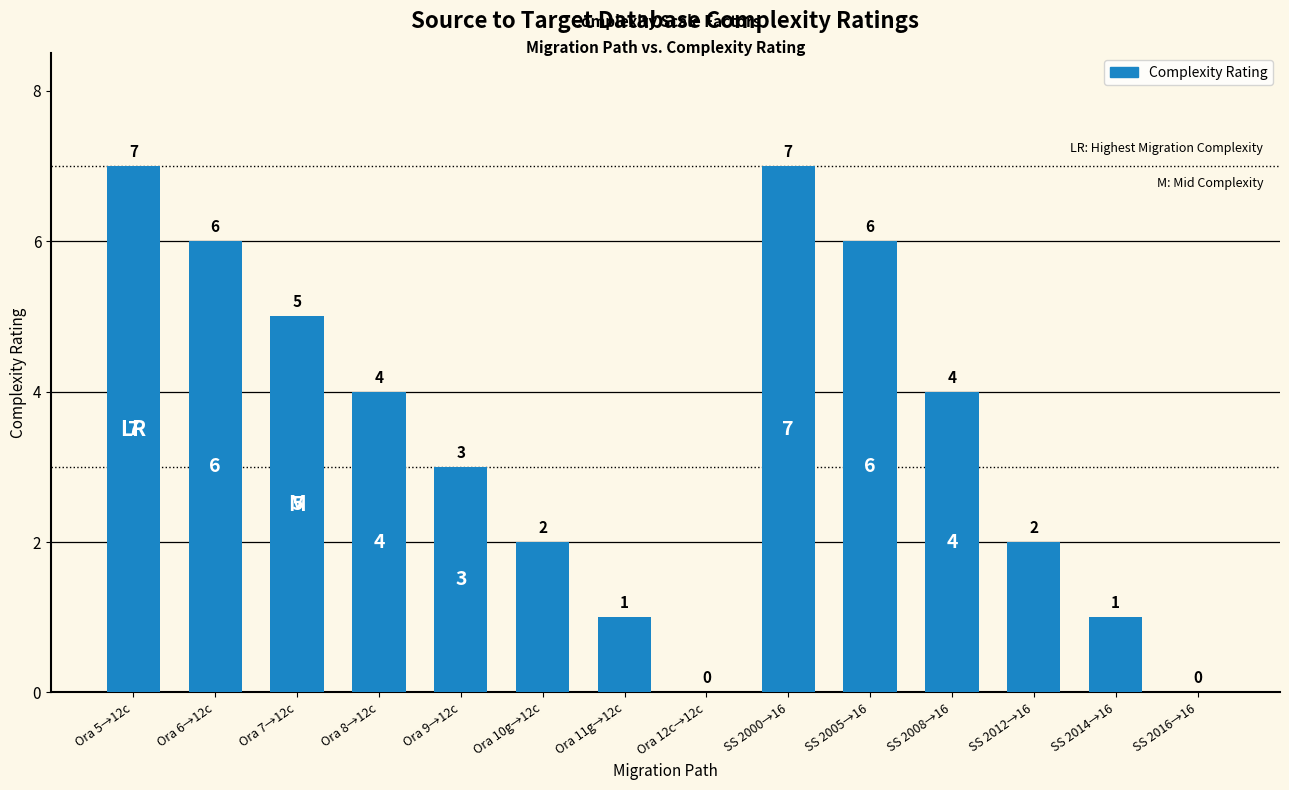

What is the greatest value displayed?

7